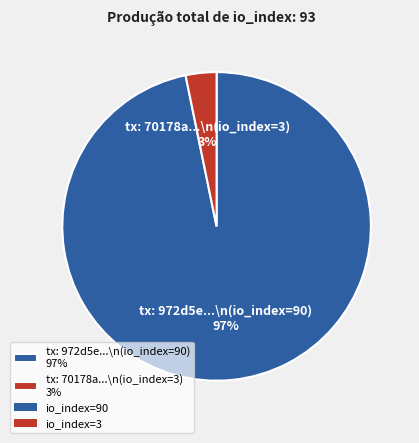

Which category has the biggest portion of the pie?

tx: 972d5e...\n(io_index=90) 97%